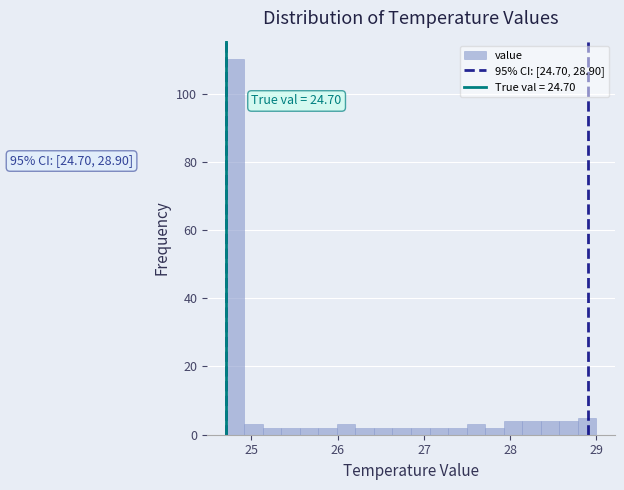

Read against the x-axis, roughly where is the centre of the tallest bar?

24.8